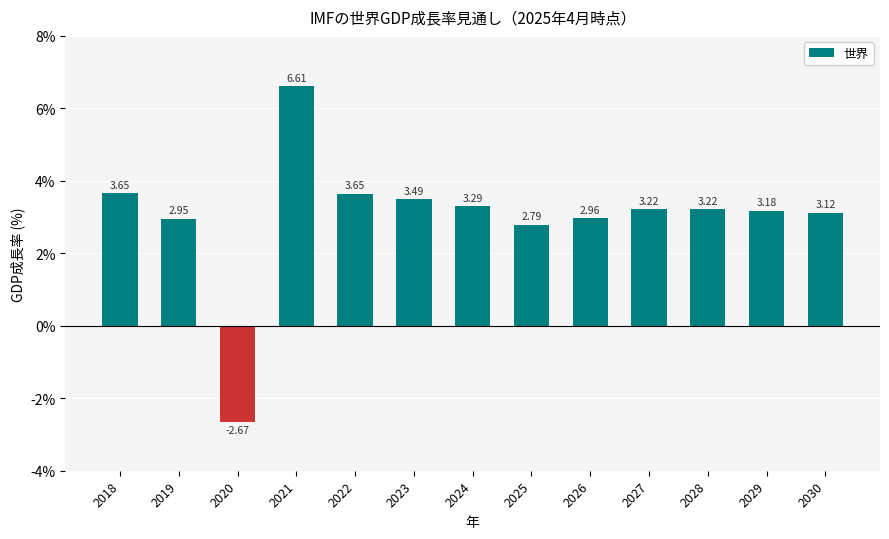

How many bars are there in total?

13